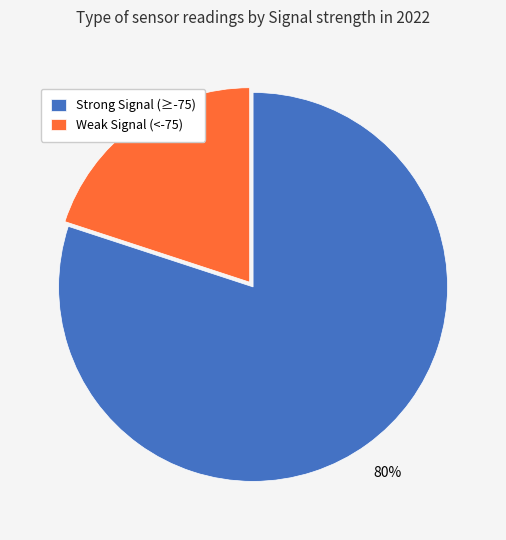

To the nearest percent, what portion does Strong Signal (≥-75) represent?

80%